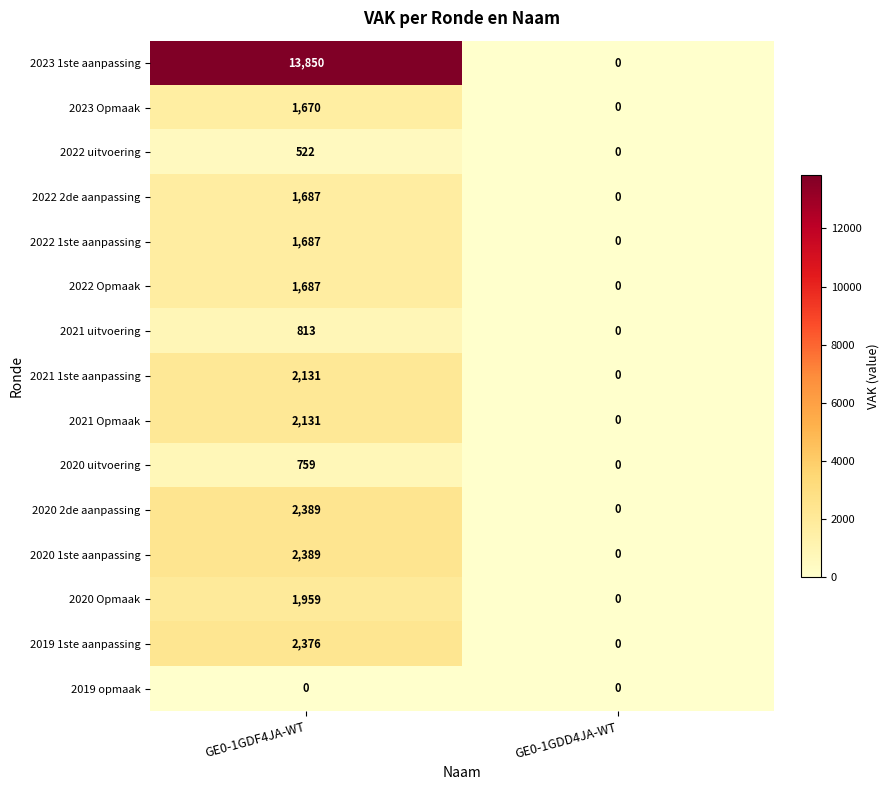

Which series has the largest total across all categories?

2023 1ste aanpassing